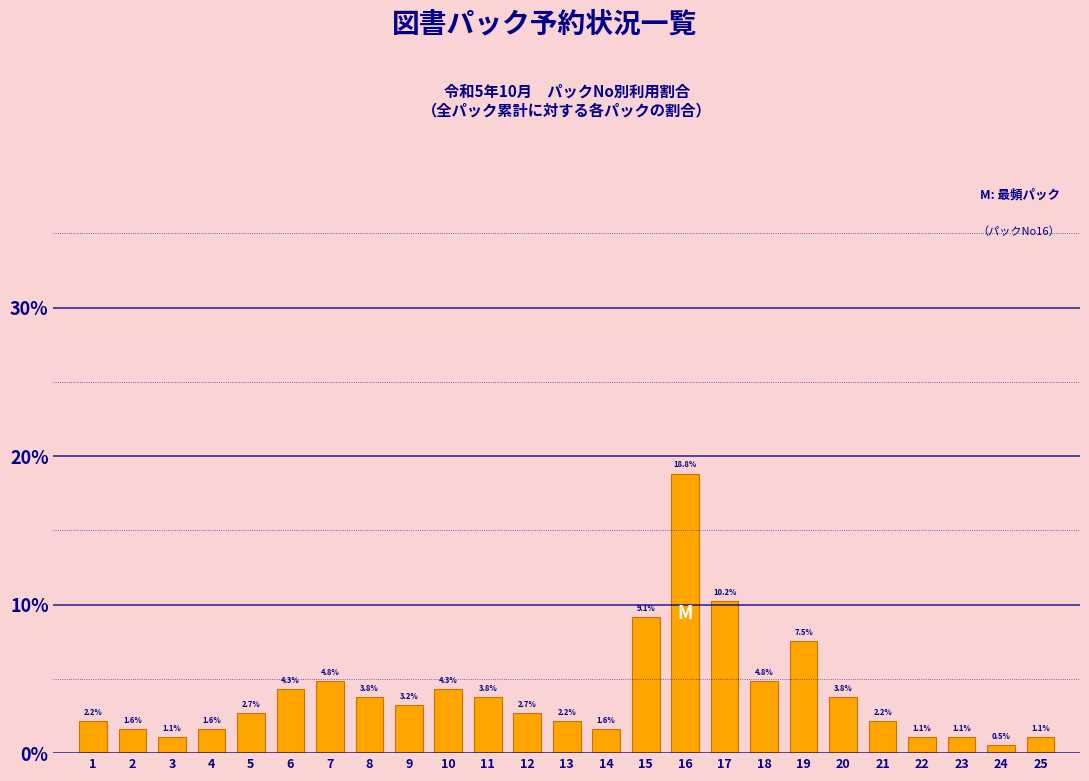

Reading left to right, list all the values displayed in this chart.

1=2.2	2=1.6	3=1.1	4=1.6	5=2.7	6=4.3	7=4.8	8=3.8	9=3.2	10=4.3	11=3.8	12=2.7	13=2.2	14=1.6	15=9.1	16=18.8	17=10.2	18=4.8	19=7.5	20=3.8	21=2.2	22=1.1	23=1.1	24=0.5	25=1.1